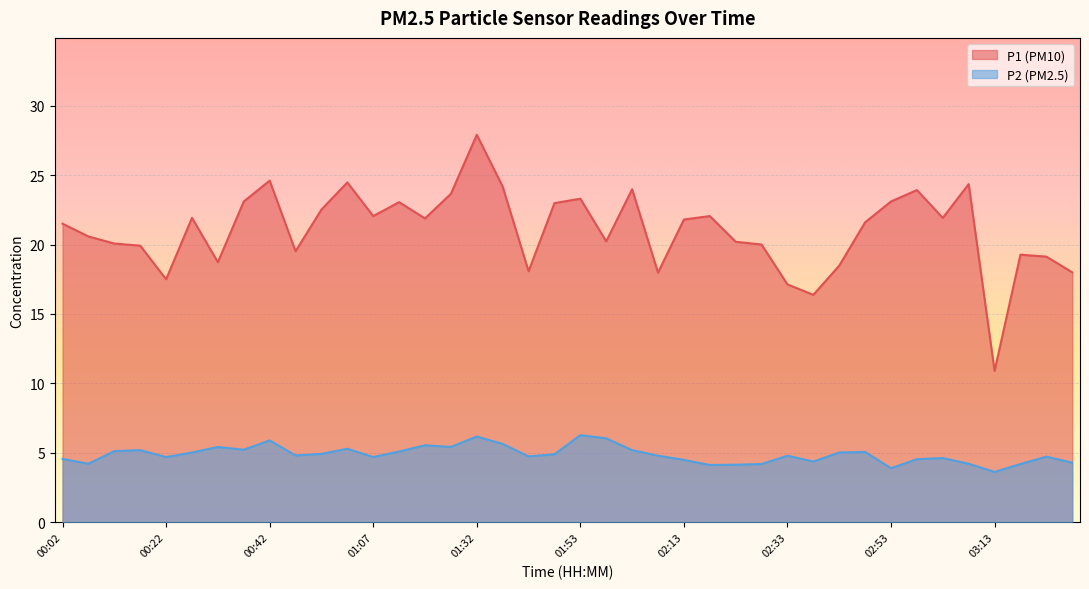

What is the difference between the P1 values at 02:43 and 03:23?

0.6